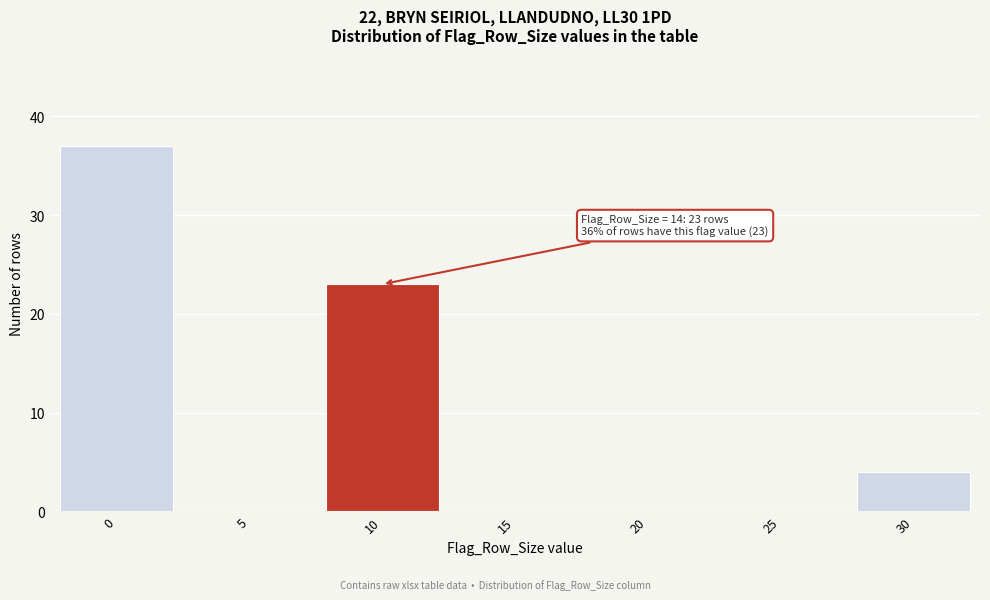

Reading left to right, what are all the values shown in this chart?

0=37	5=0	10=23	15=0	20=0	25=0	30=4